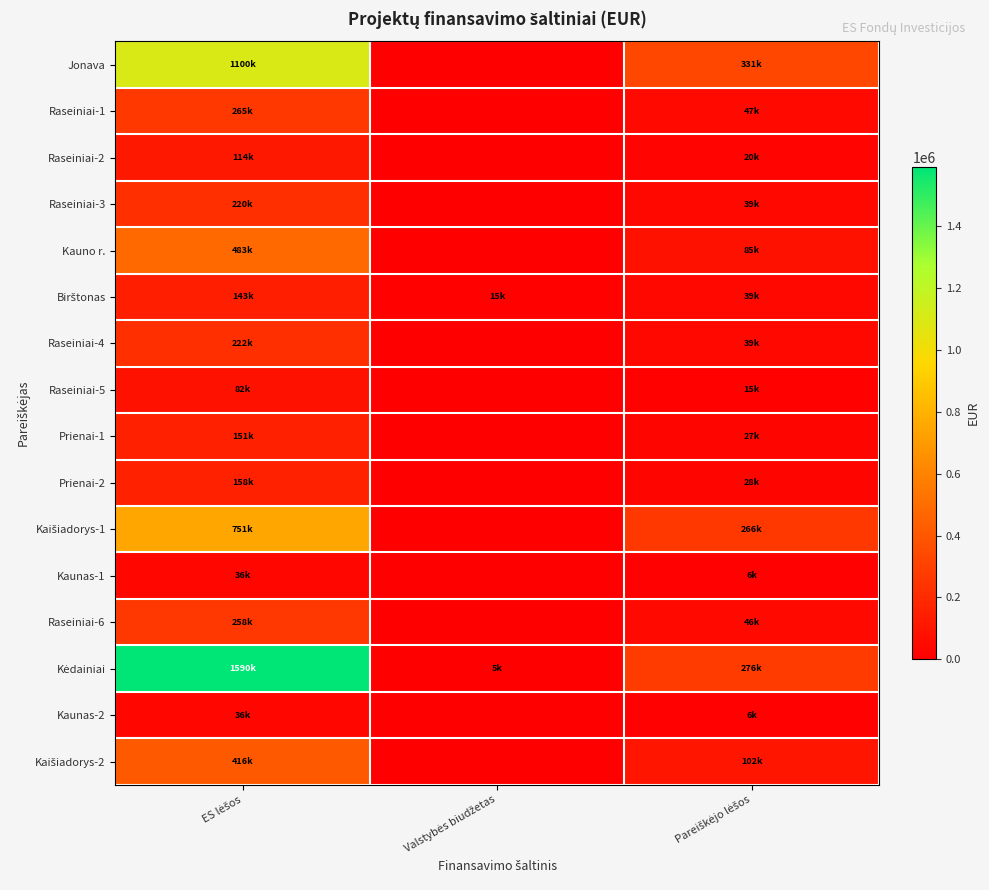

Between ES lėšos and Valstybės biudžetas, which series saw the biggest shift?

Kėdainiai